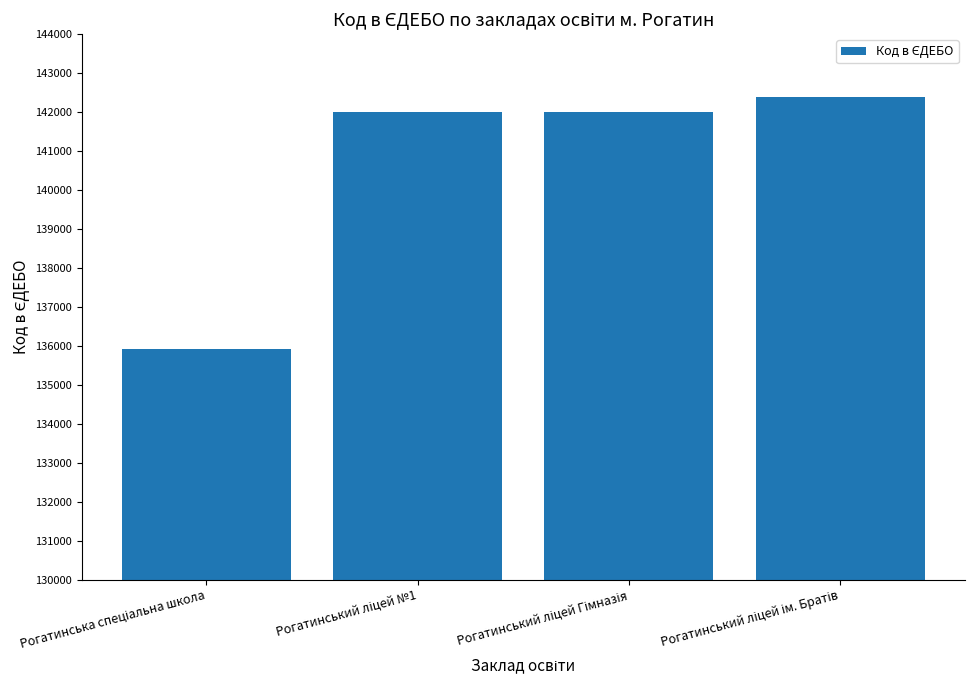

What is the value of the 4th bar from the left?

142390